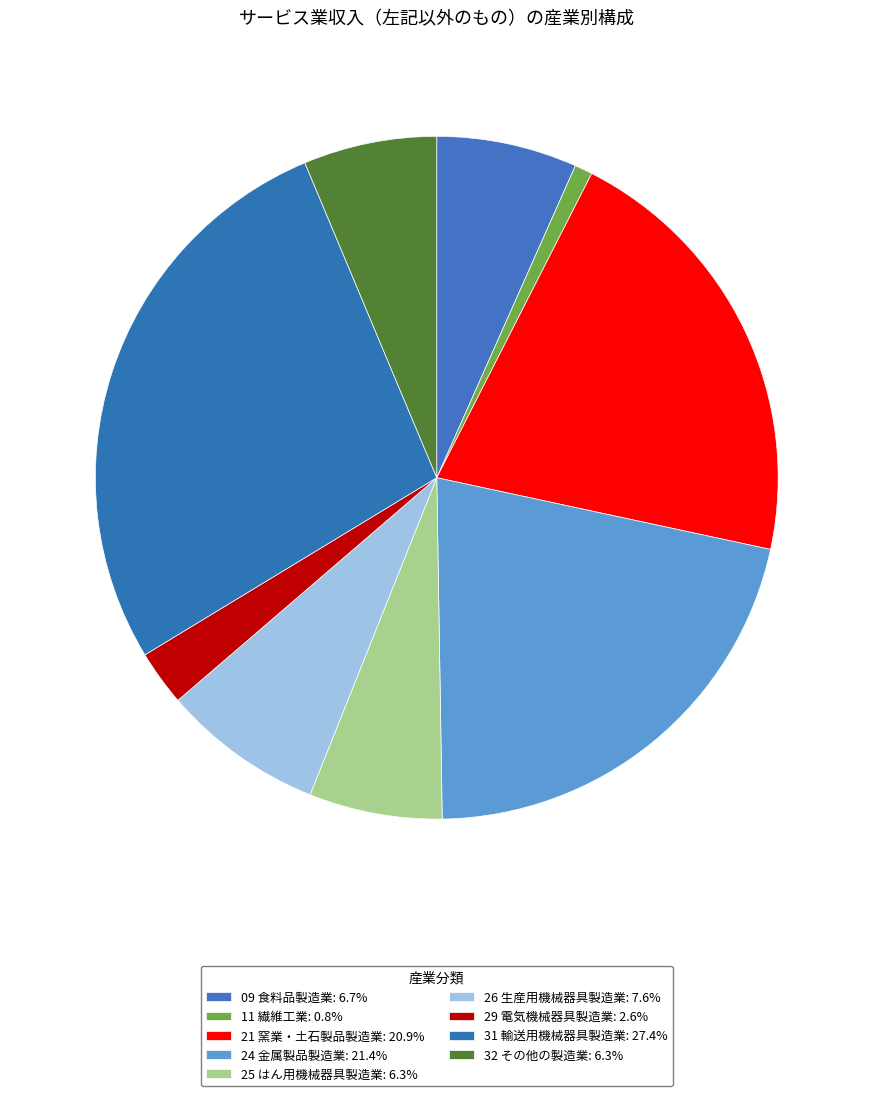

Which slice is the largest?

31 輸送用機械器具製造業